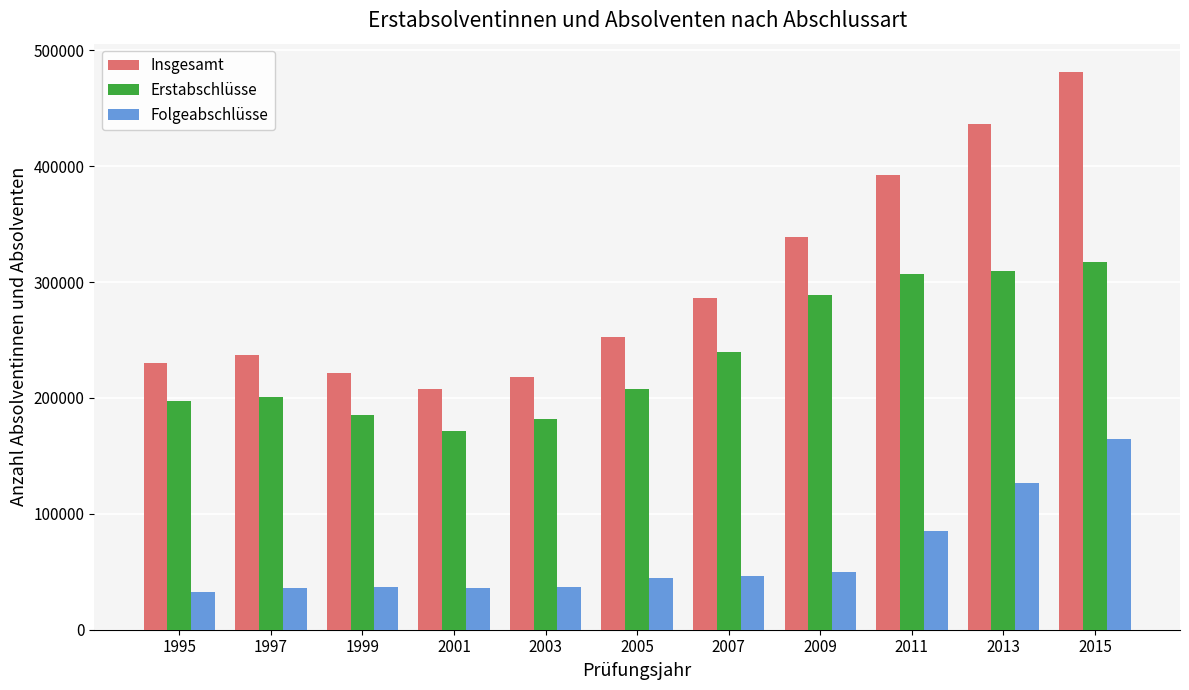

Count the number of data series in this chart.

3